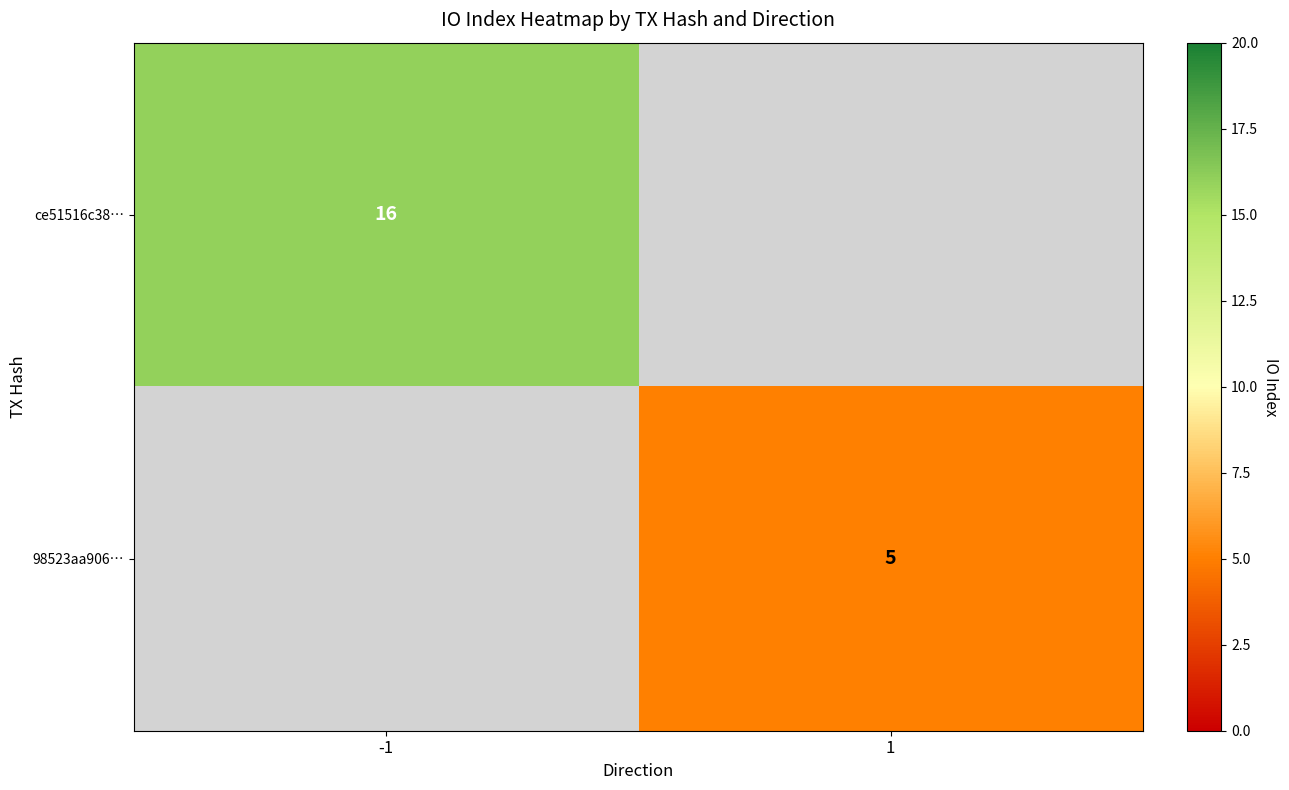

The value of 98523aa906… at 1 is 5. True or false?

True